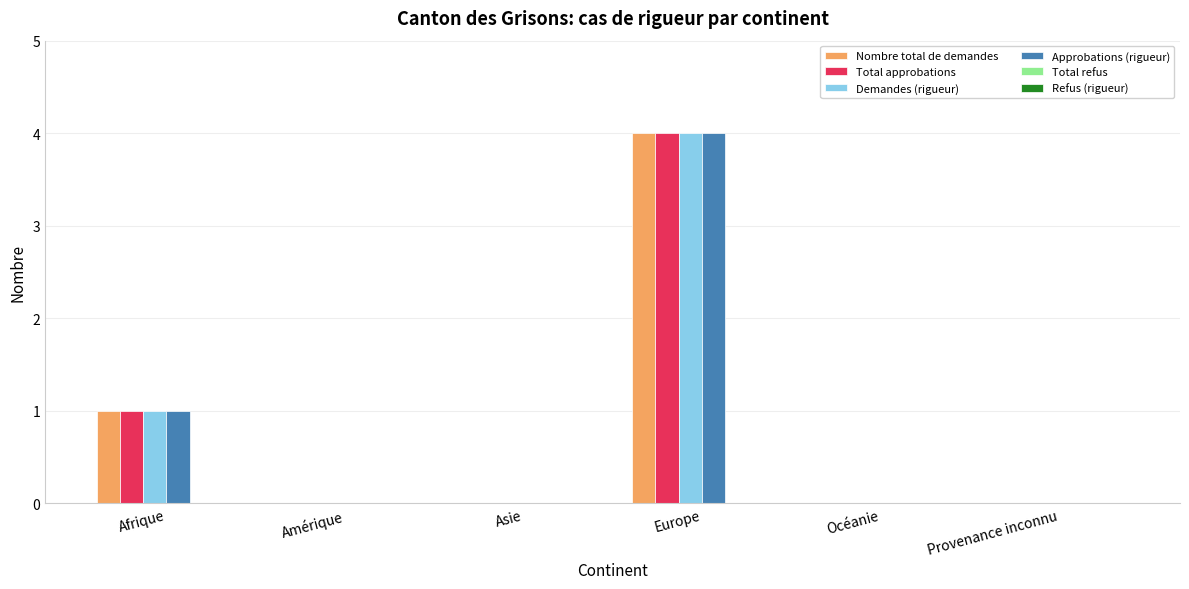

Reading left to right, list all the values displayed in this chart.

Nombre total de demandes: Afrique=1	Amérique=0	Asie=0	Europe=4	Océanie=0	Provenance inconnu=0
Total approbations: Afrique=1	Amérique=0	Asie=0	Europe=4	Océanie=0	Provenance inconnu=0
Demandes (rigueur): Afrique=1	Amérique=0	Asie=0	Europe=4	Océanie=0	Provenance inconnu=0
Approbations (rigueur): Afrique=1	Amérique=0	Asie=0	Europe=4	Océanie=0	Provenance inconnu=0